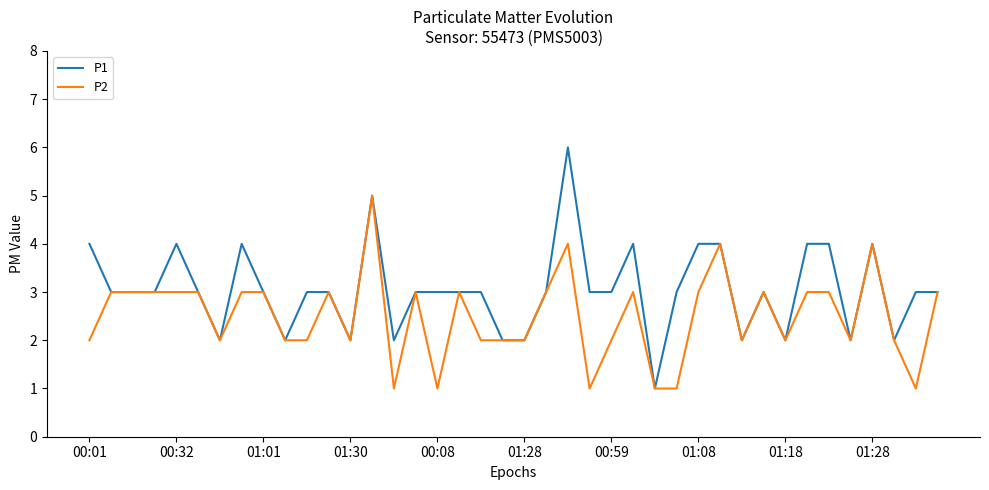

Rank the series by their average value, from highest to lowest.

P1, P2